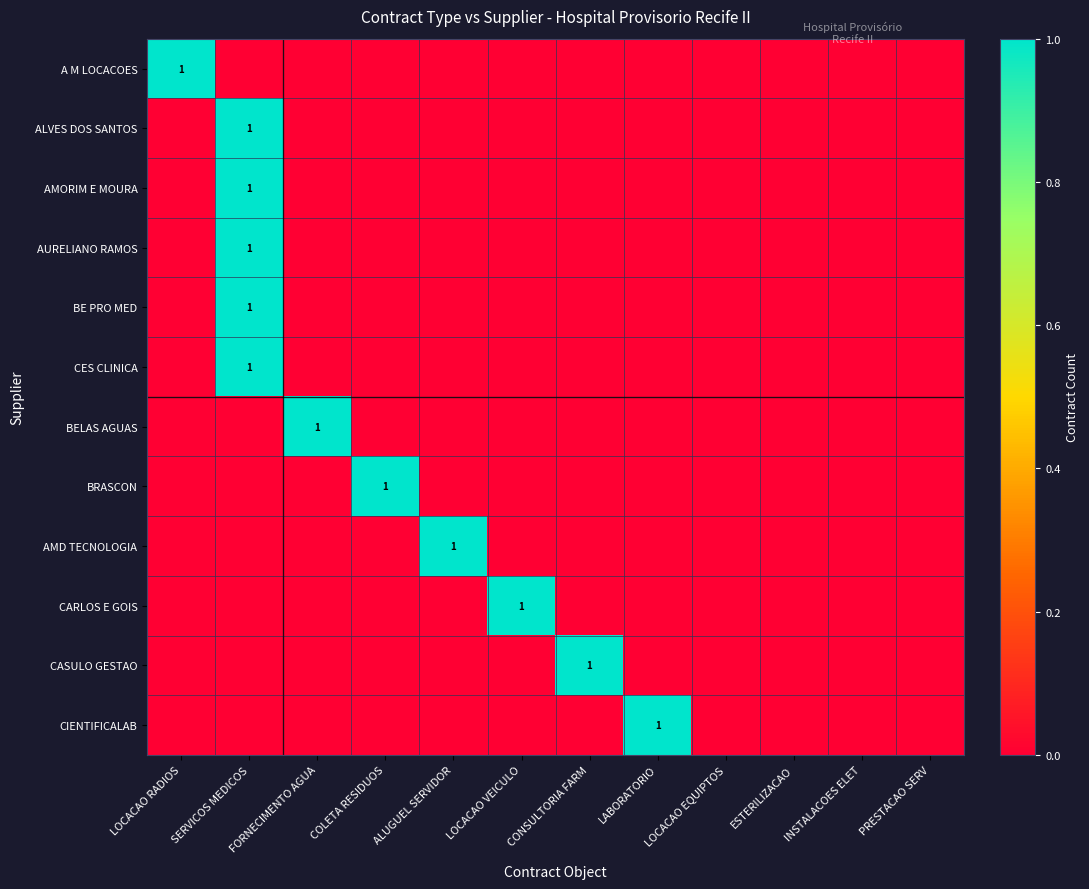

What is the difference between the maximum and minimum values in the CIENTIFICALAB series?

1